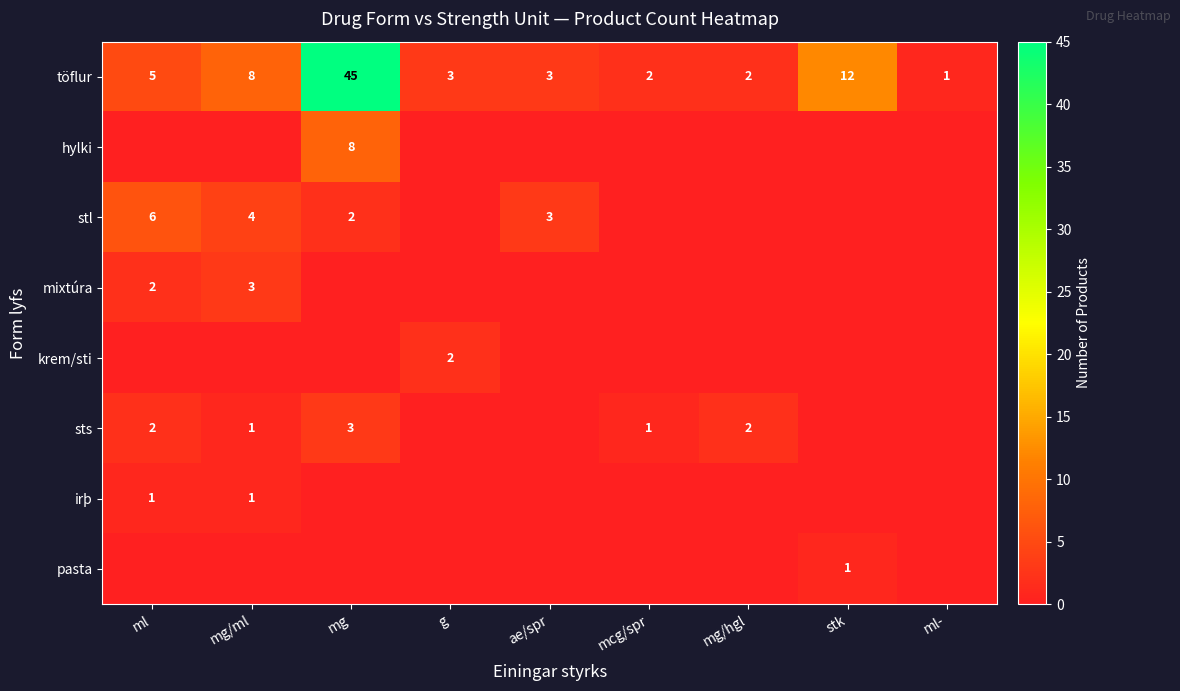

What is the spread (max minus min) of values at mg/hgl?

2